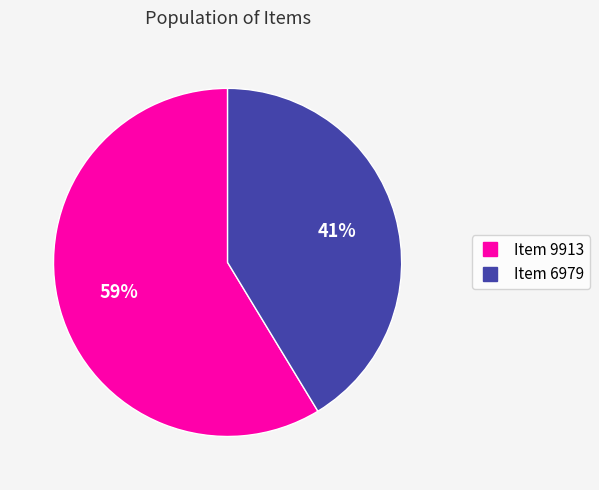

Is it true that Item 6979 is 49% of the pie?

False